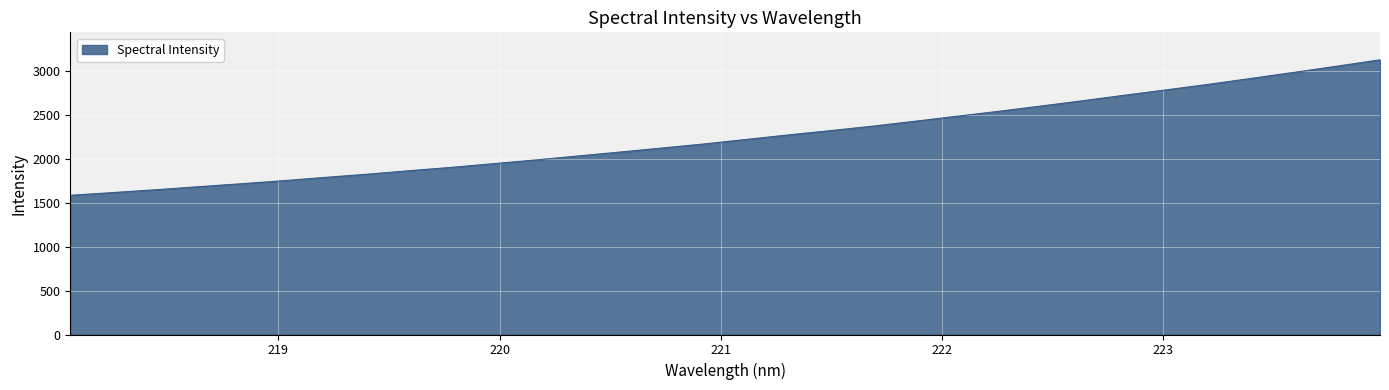

Reading left to right, extract all data points from this chart.

1587.1	1617.9	1649.5	1683.5	1717.3	1752.1	1790.2	1826.7	1866.6	1904.9	1947.3	1989.6	2034.9	2080.1	2126.0	2172.7	2224.3	2275.8	2325.0	2376.2	2431.9	2489.5	2546.4	2606.3	2667.9	2731.2	2792.9	2856.4	2923.1	2990.9	3060.2	3131.5